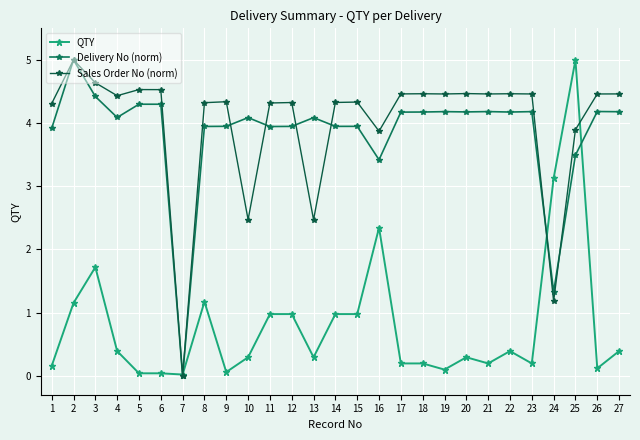

The value of Sales Order No (norm) at 5 is 1.9. True or false?

False